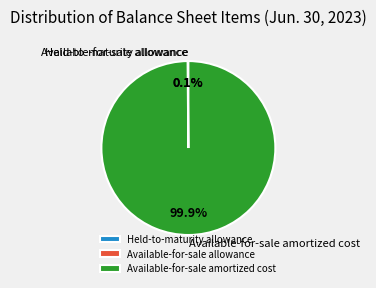

Which category has the biggest portion of the pie?

Available-for-sale amortized cost